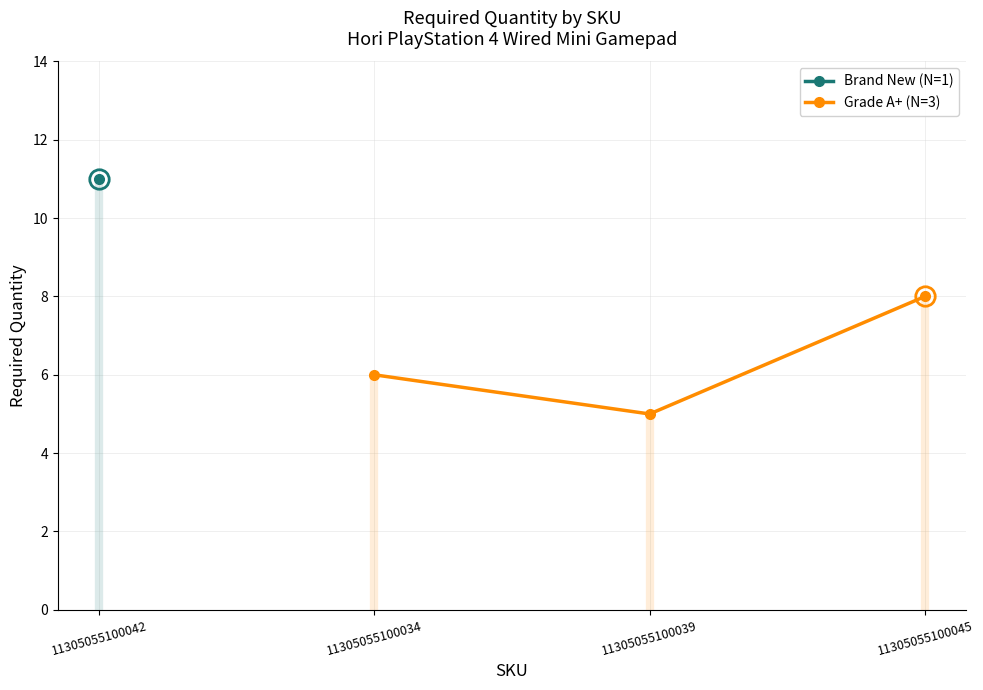

The value of Grade A+ (N=3) at 11305055100045 is 8. True or false?

True